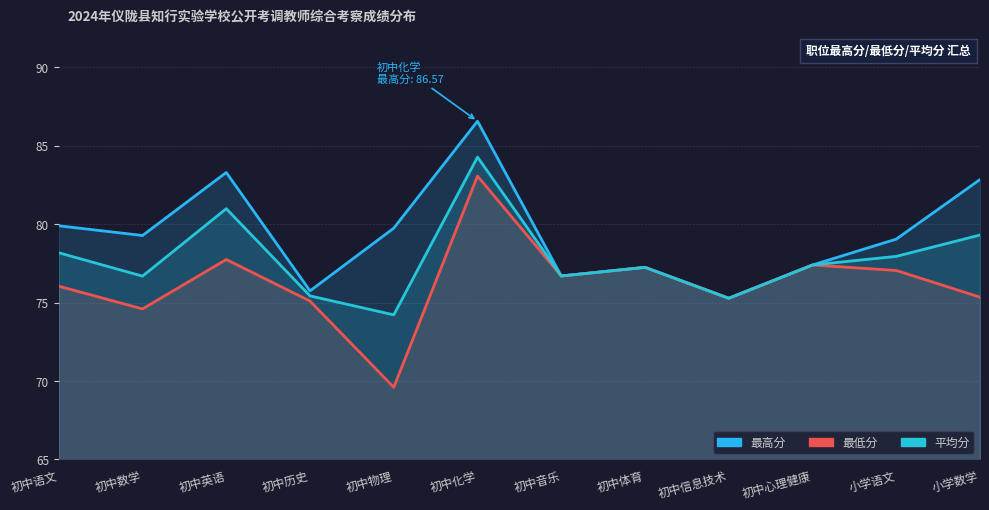

What is the total value across all series at 初中语文?

234.1